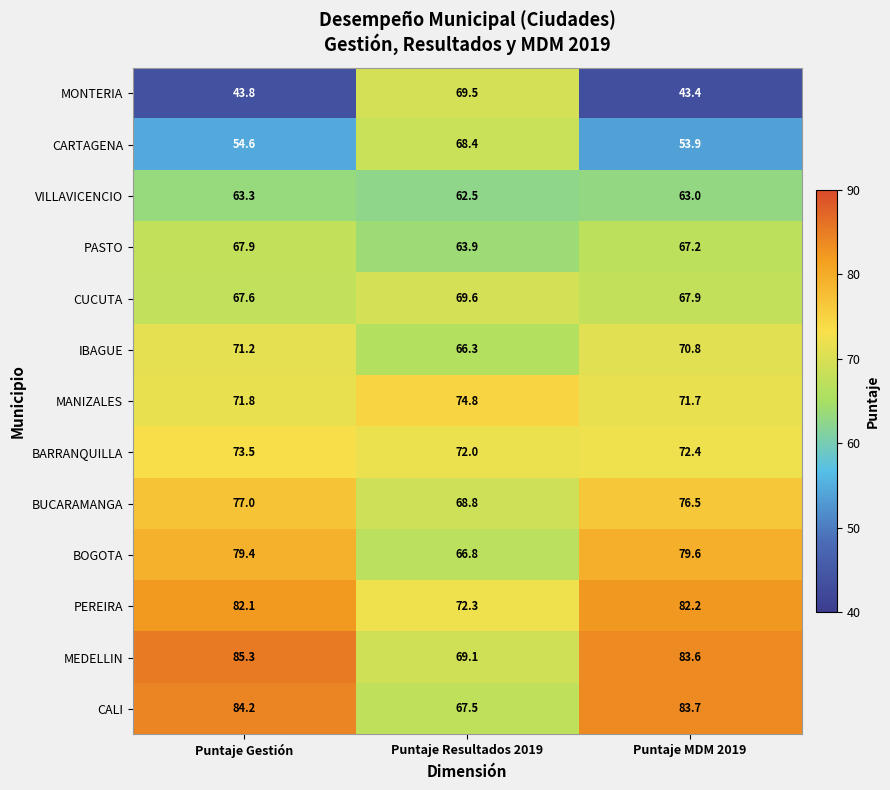

Between Puntaje Gestión and Puntaje Resultados 2019, which series saw the biggest shift?

MONTERIA